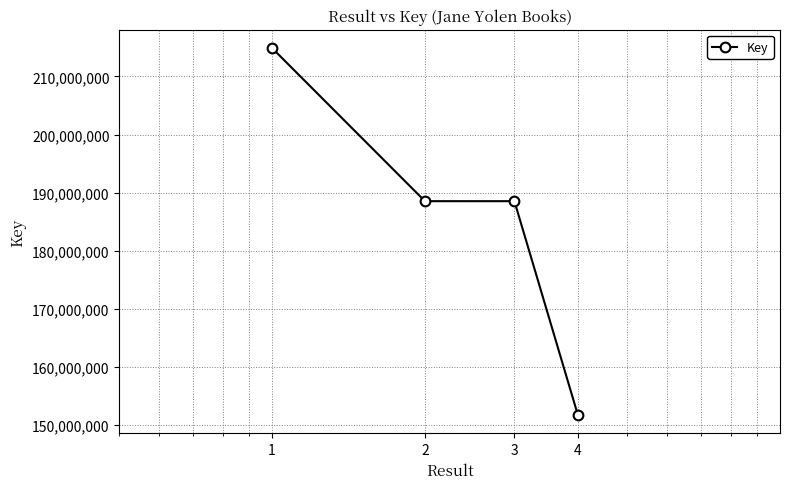

What is the value of the 4th point from the left?

151757759